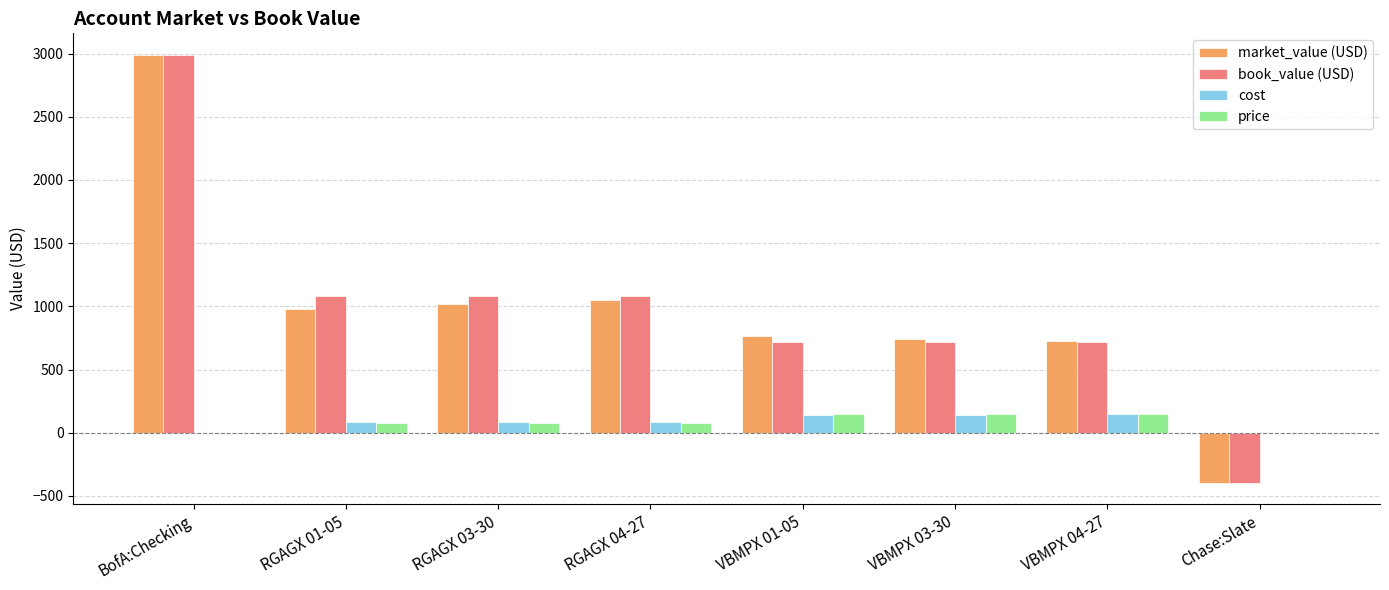

How many positive values does the market_value (USD) series have?

7